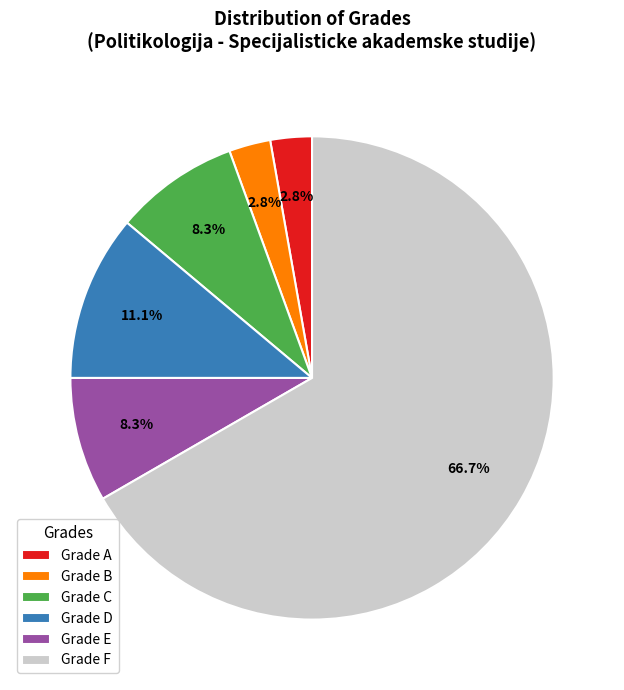

Approximately how many times larger is the value at Grade E compared to Grade C?

1.0